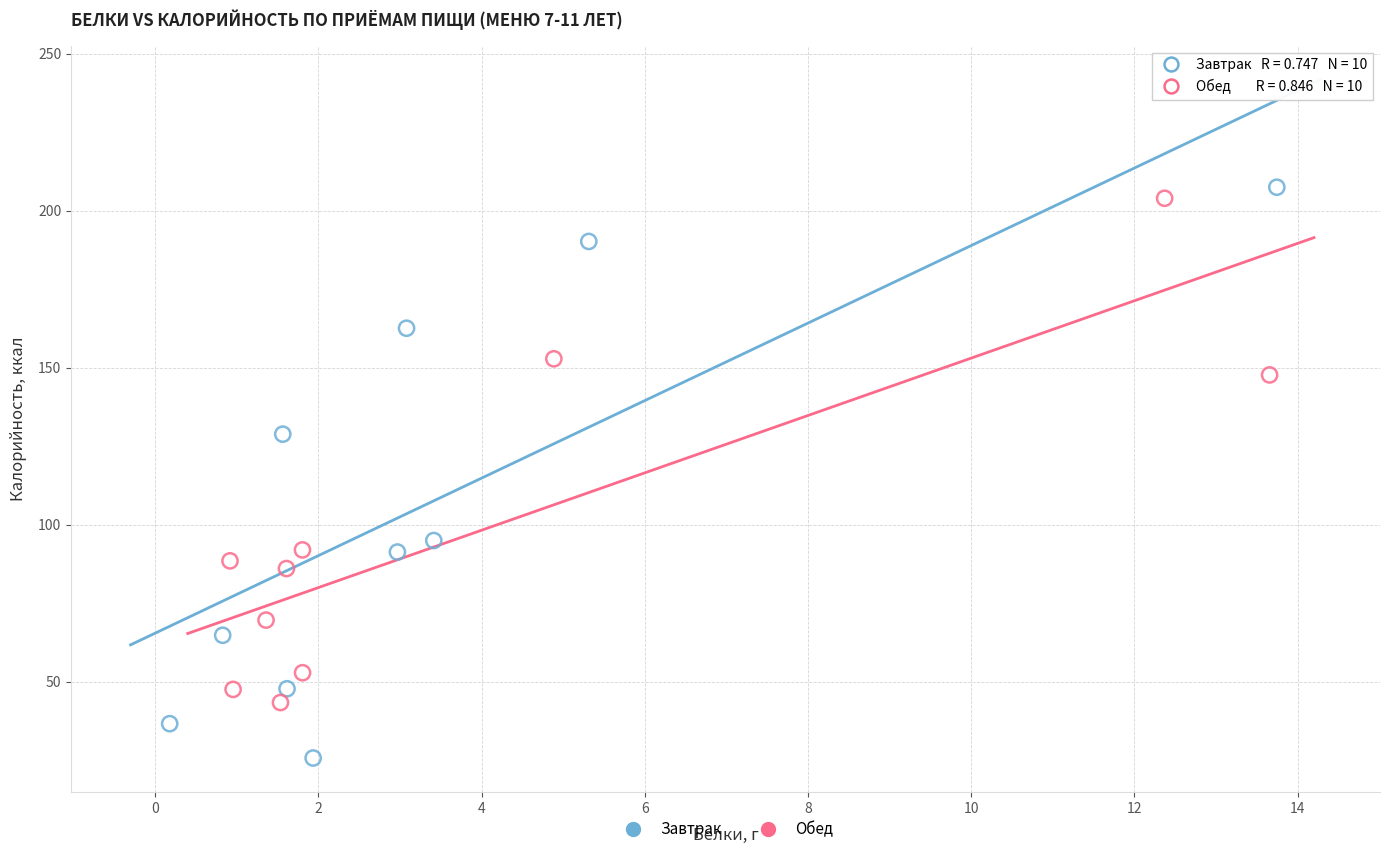

Which series reaches the minimum Y coordinate?

Завтрак